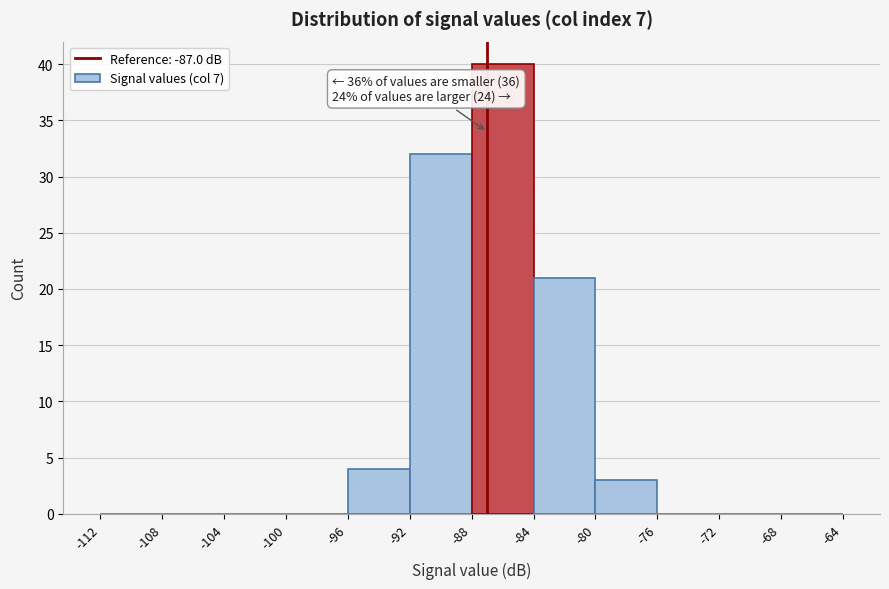

Over which range of the x-axis is the bar tallest?

-88 to -84